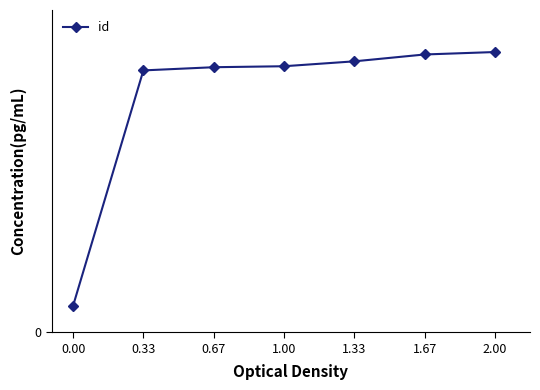

The value at 1.33 is 1835. True or false?

False